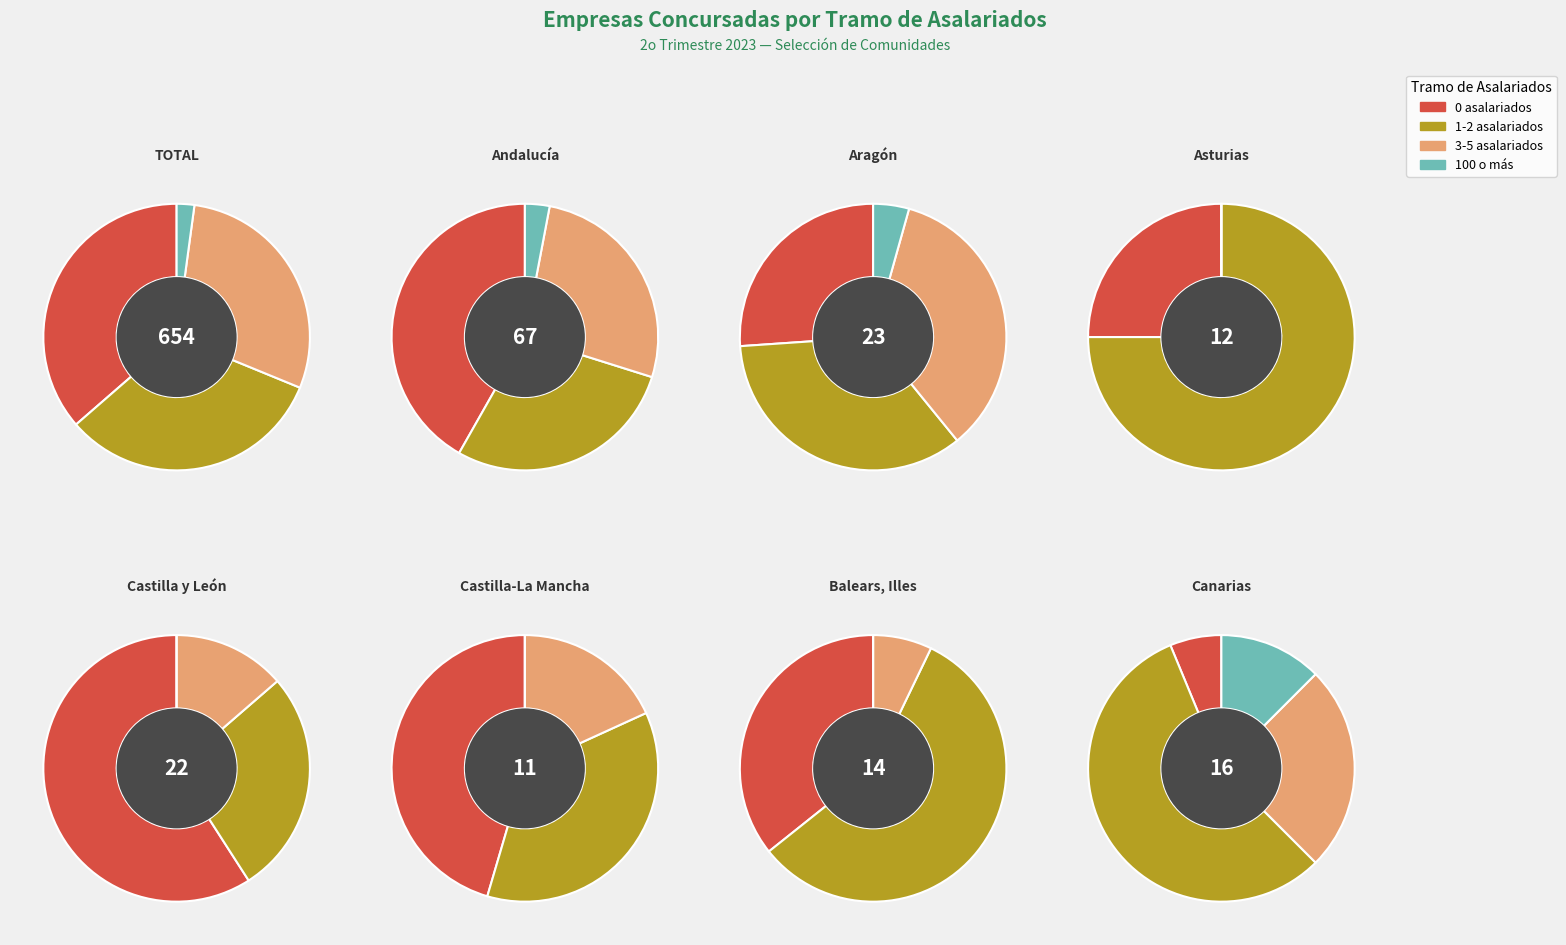

Does Canarias represent more than half of the total?

No